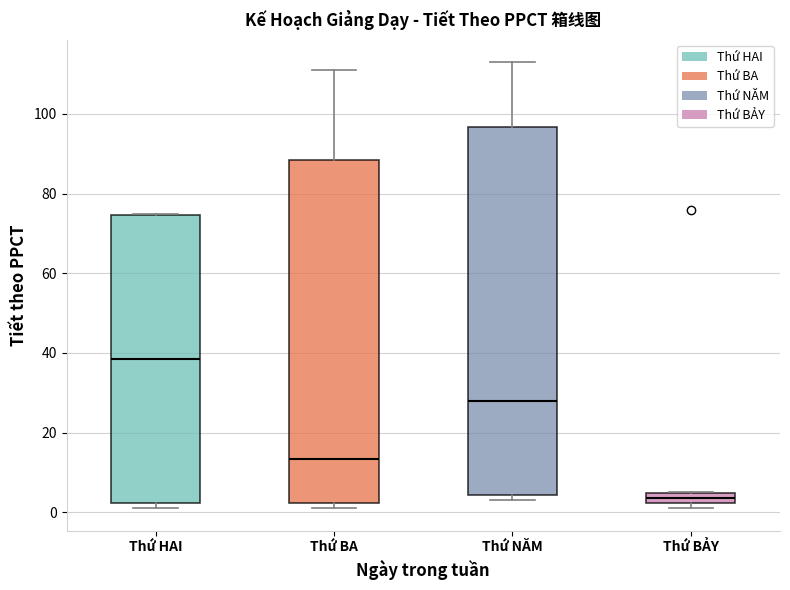

Where is the lower edge of the box for Thứ BA on the y-axis? The values are not printed on the chart, so give them approximately, as read against the axis.

2